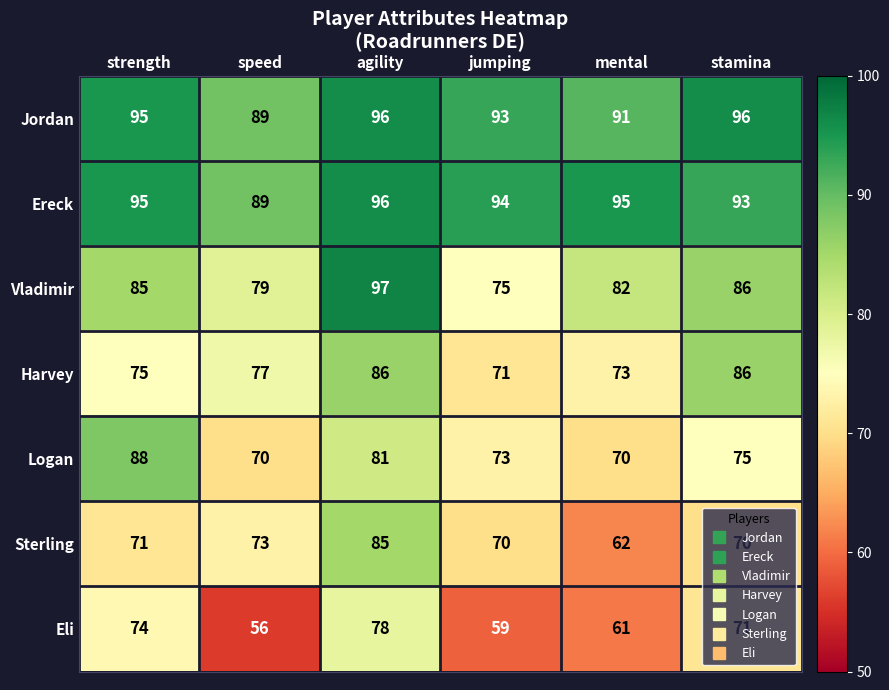

At which label does Eli first exceed 71?

strength